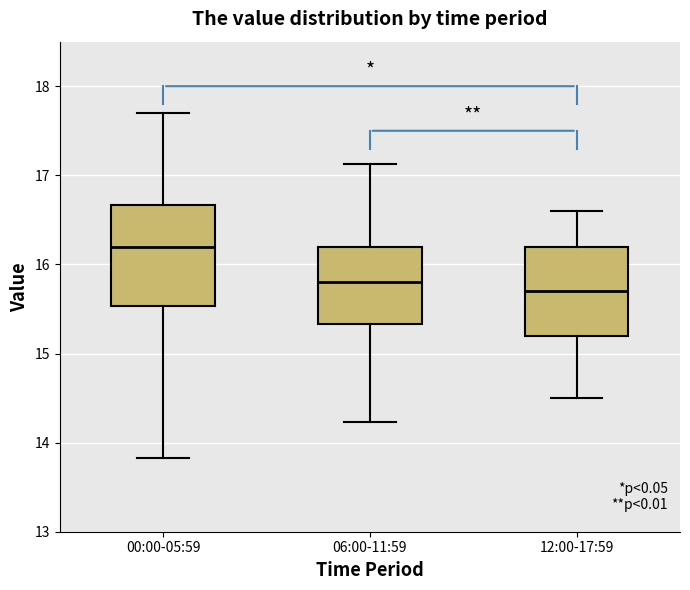

Reading left to right, transcribe this box plot: for each box, give where its median line is, the range the box spans, and where its two whiskers end, as read against the y-axis. The values are not printed on the chart, so give them approximately, as read against the axis.

00:00-05:59: median 16.2, box 15.5 to 16.7, whiskers 13.8 to 17.7
06:00-11:59: median 15.8, box 15.3 to 16.2, whiskers 14.2 to 17.1
12:00-17:59: median 15.7, box 15.2 to 16.2, whiskers 14.5 to 16.6